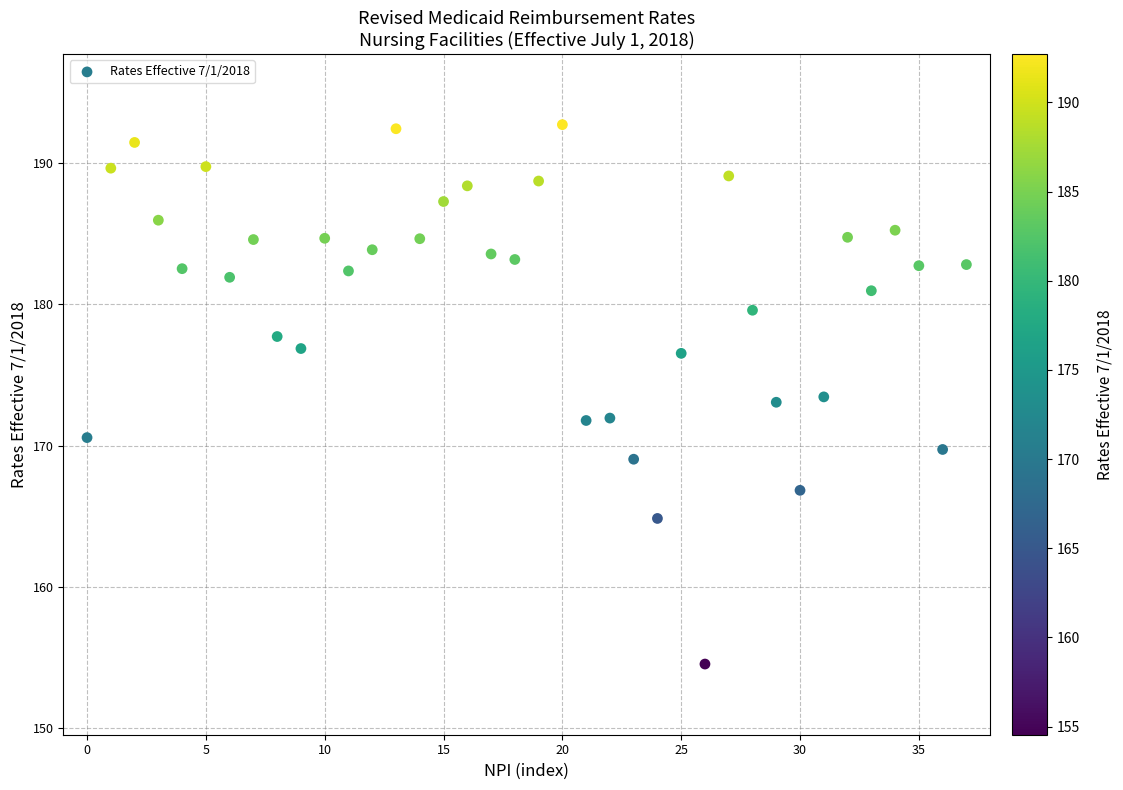

What is the range of Y values (max minus min)?

38.2